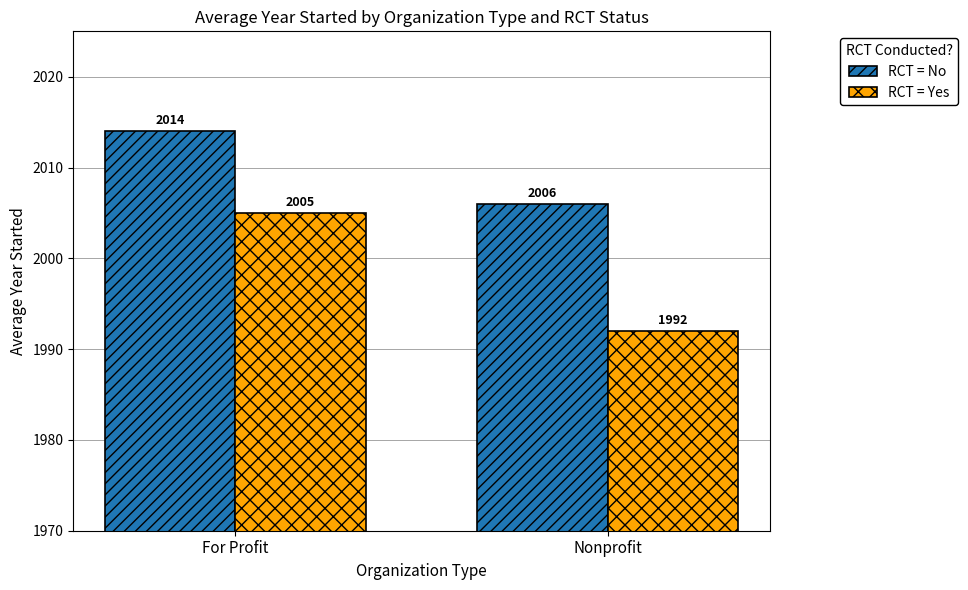

Where is RCT = Yes nearest to the value 1998?

Nonprofit